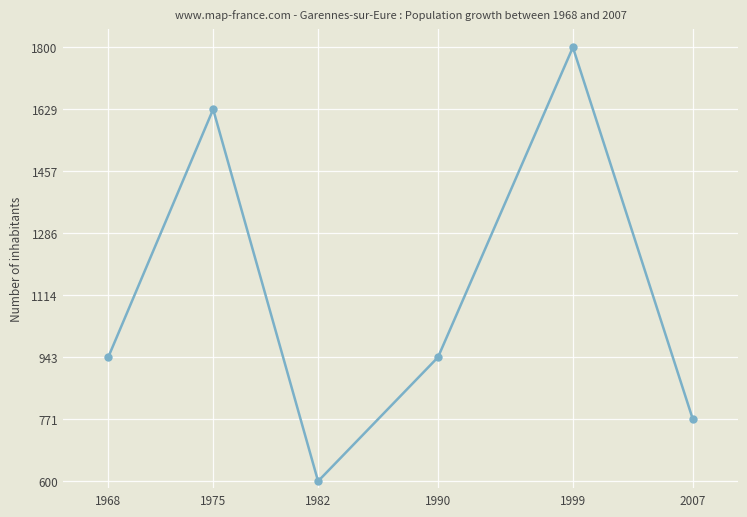

How many values are below 942?

2